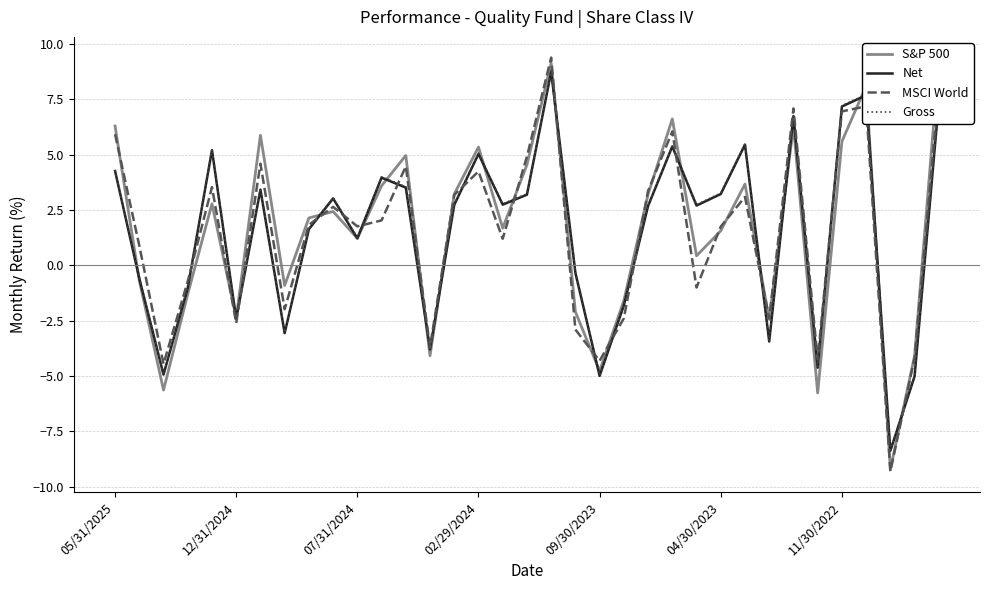

What is the total value across all series at 32?

-35.2